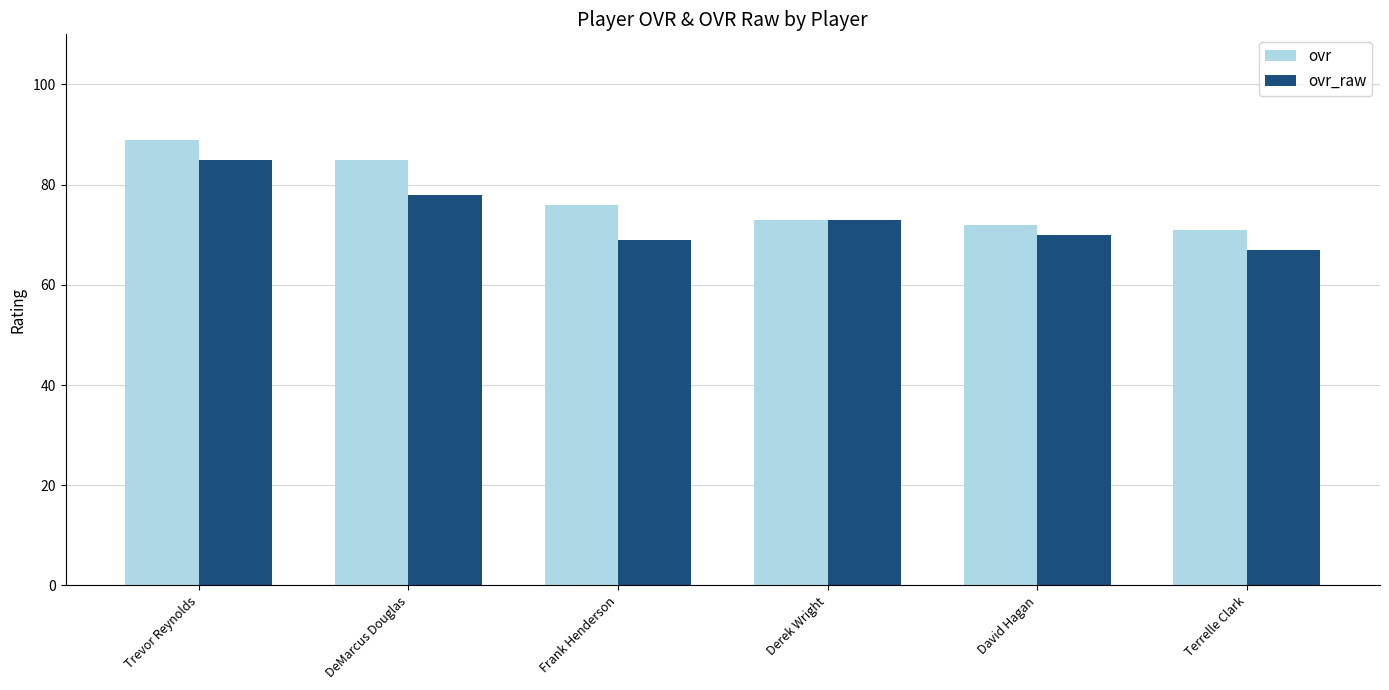

At which category is the sum across all series the highest?

Trevor Reynolds